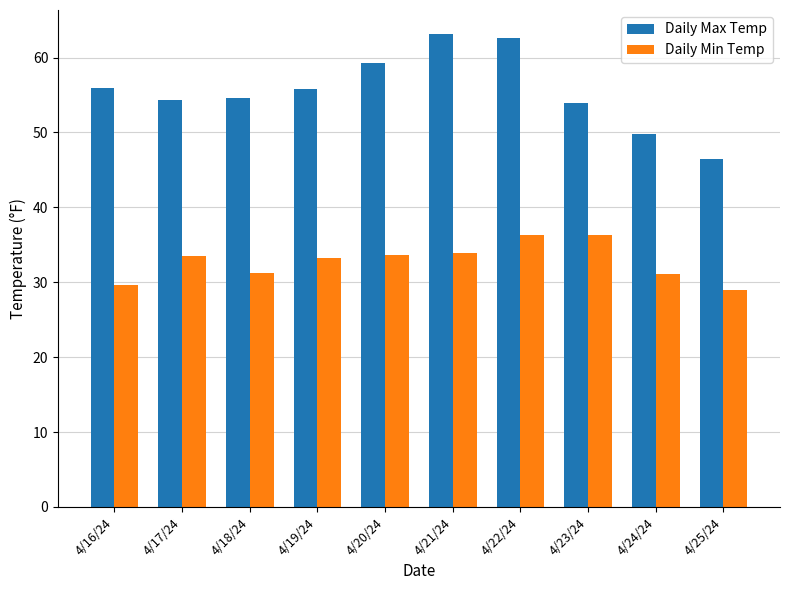

At which category is the sum across all series the highest?

4/22/24